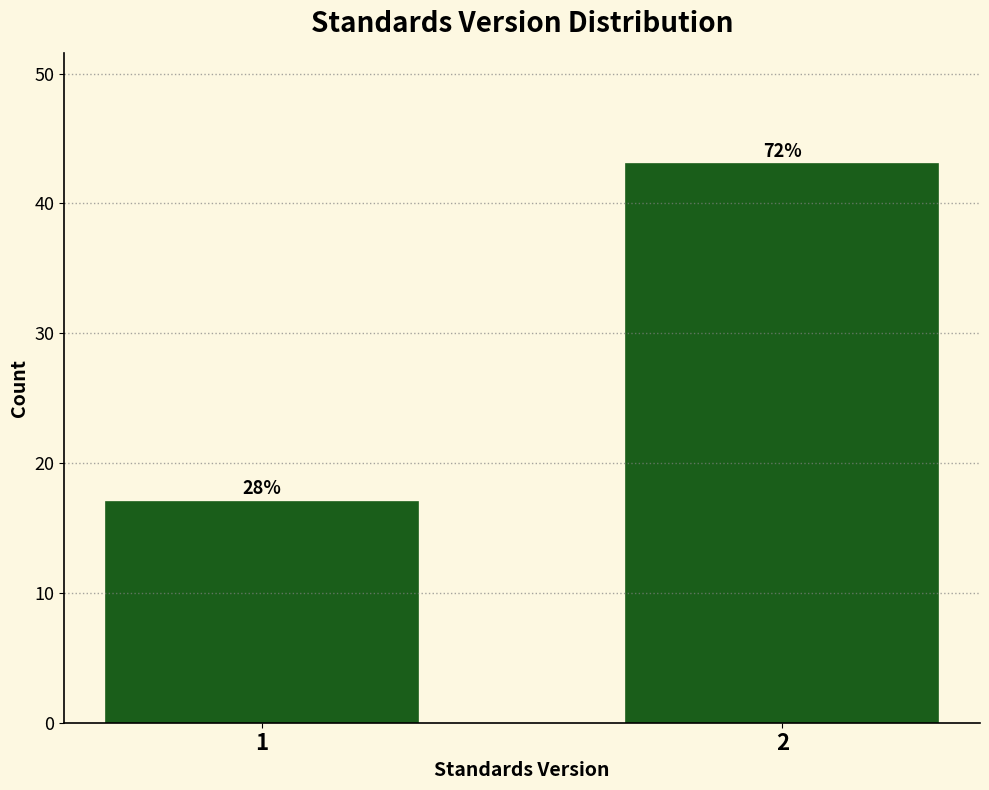

Are the bars horizontal?

No